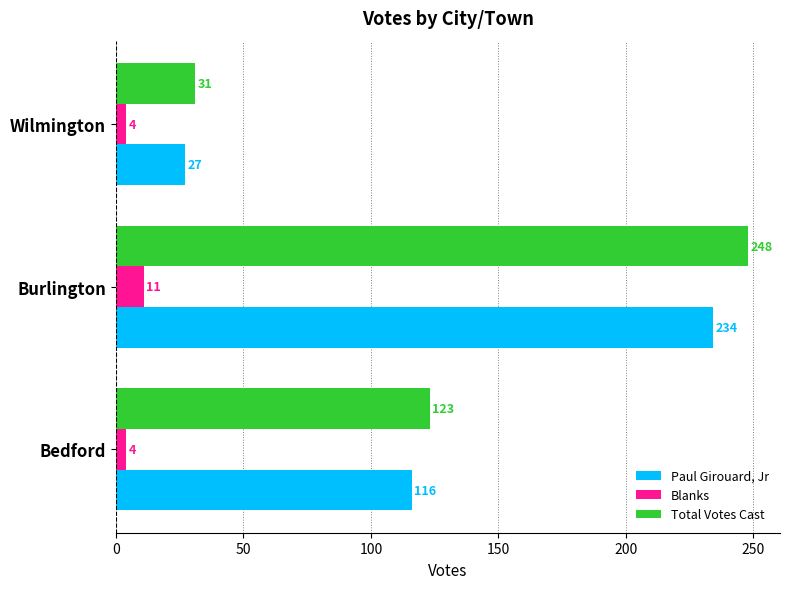

List the labels in order of Total Votes Cast value, smallest first.

Wilmington, Bedford, Burlington